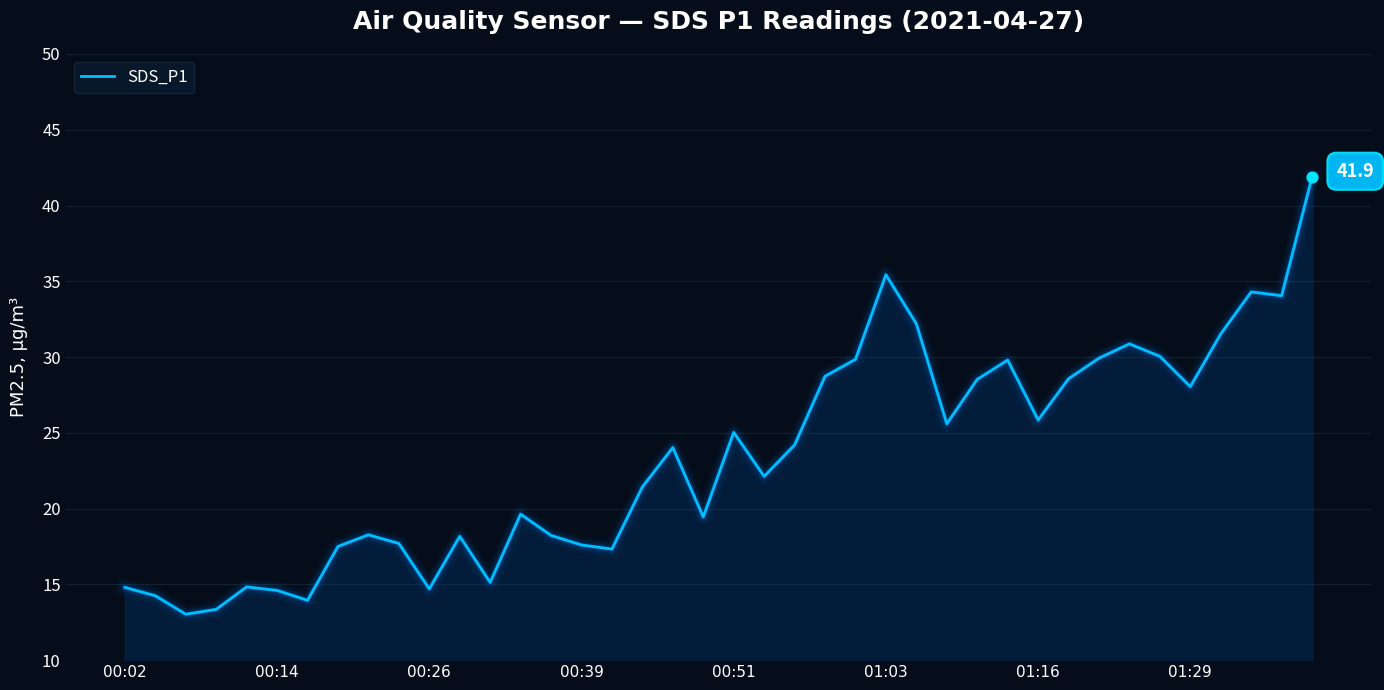

What is the minimum value shown in the chart?

13.0